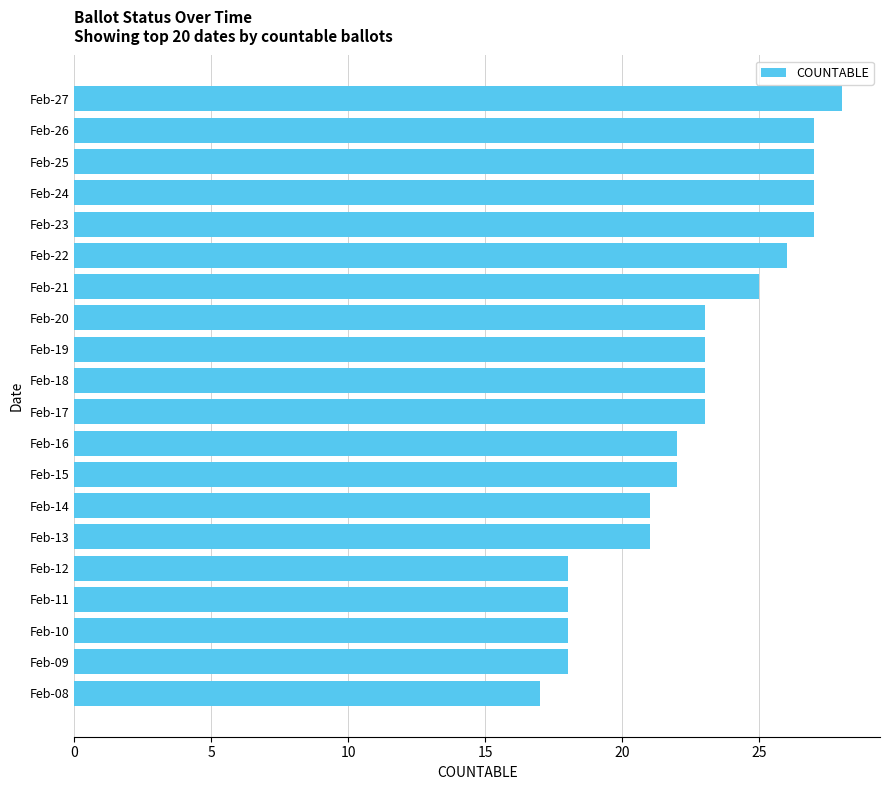

True or false: the data shows 26 at Feb-22.

True